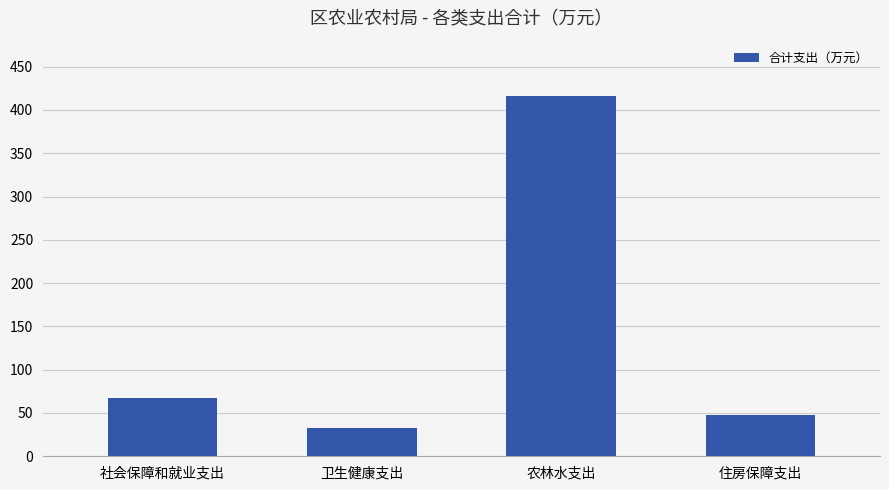

What is the sum of the values at 住房保障支出 and 卫生健康支出?

80.9